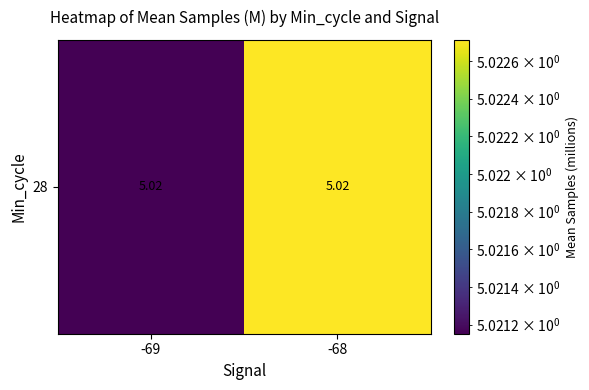

Where is the data nearest to the value 5?

-69